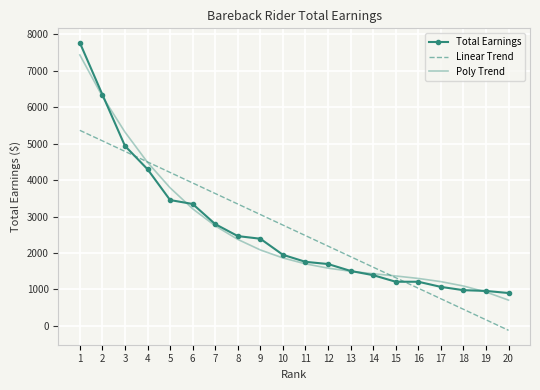

What is the difference between the maximum and minimum values in the Total Earnings series?

6865.9